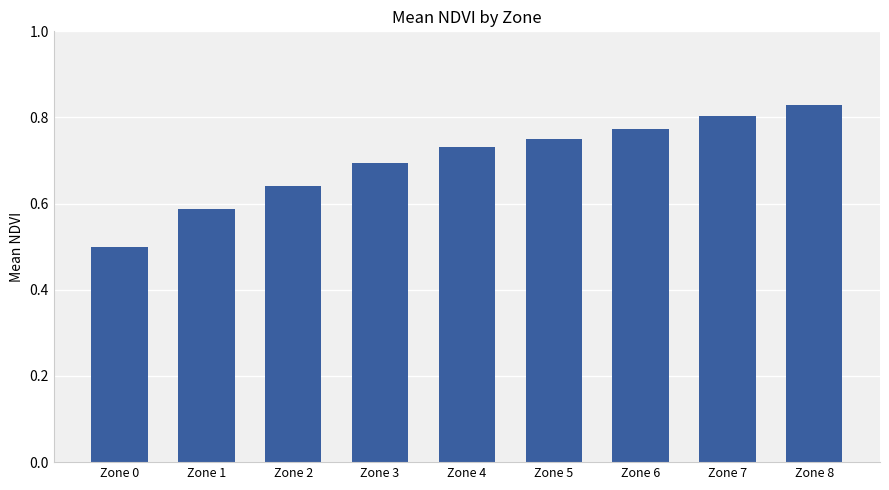

Which label corresponds to the smallest value in the chart?

Zone 0